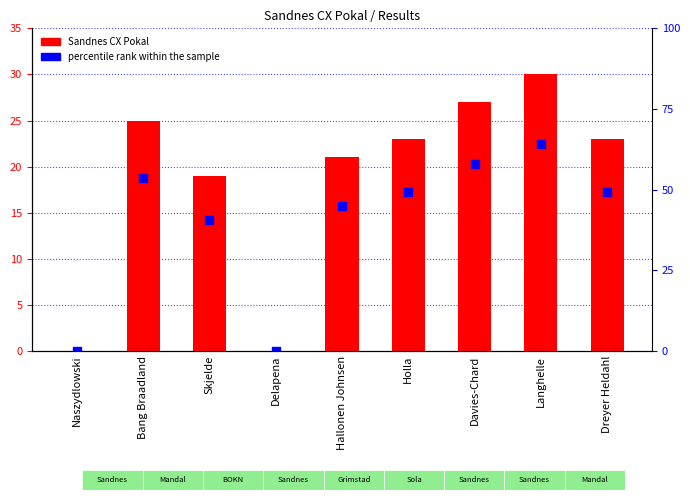

At how many categories does at least one series exceed 4?

7